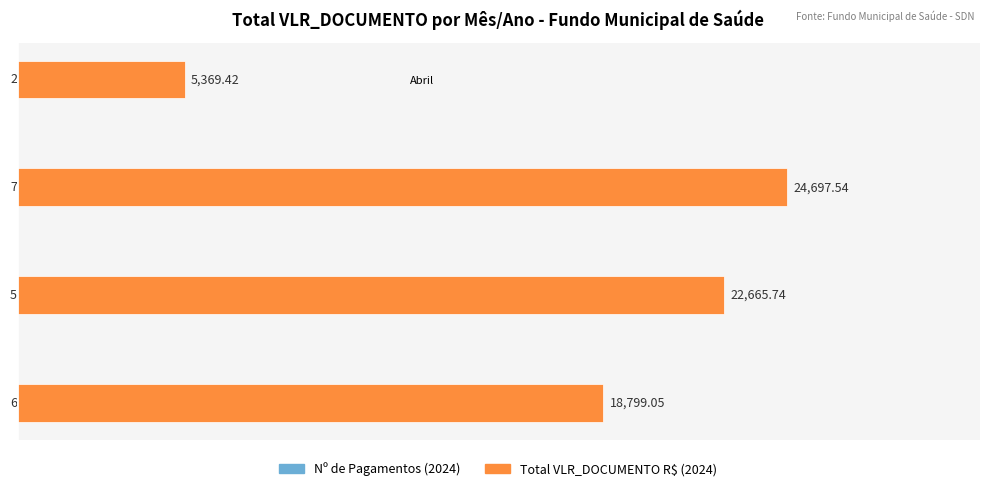

Reading left to right, extract all data points from this chart.

Nº de Pagamentos: -6.0	-5.0	-7.0	-2.0
Total VLR_DOCUMENTO (R$): 18799.0	22665.7	24697.5	5369.4